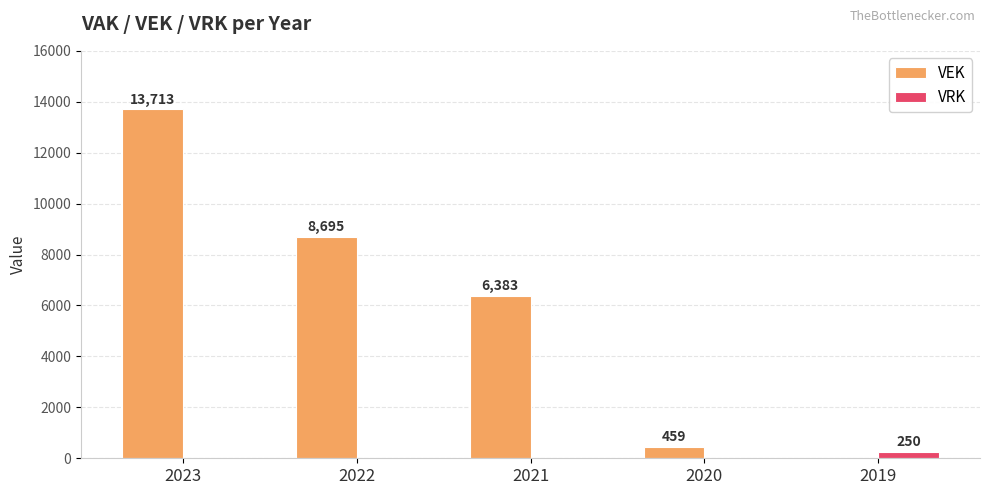

What is the sum of the VRK values at 2022 and 2019?

250